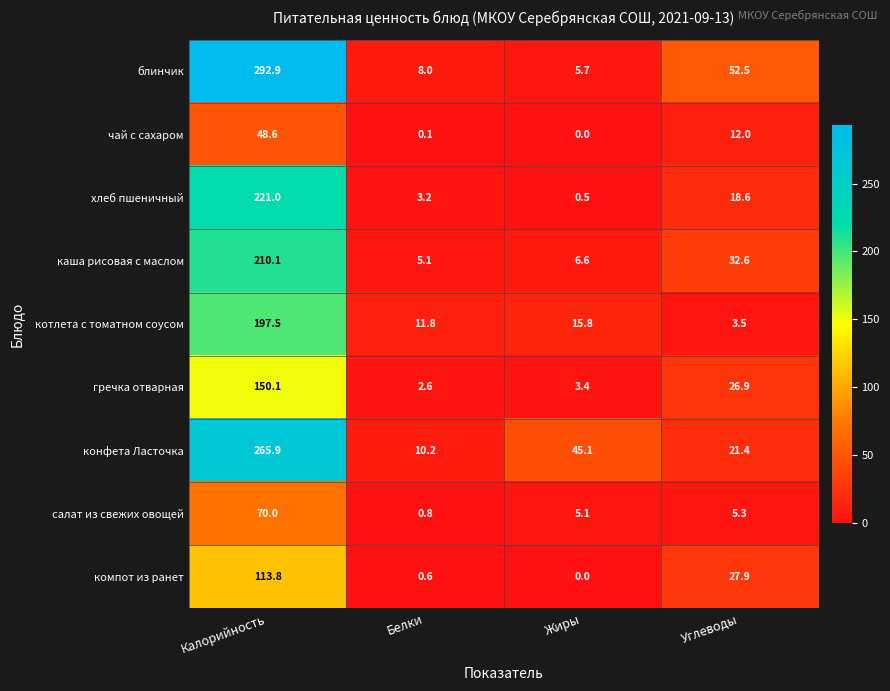

Is it true that гречка отварная equals 5.2 at Жиры?

False